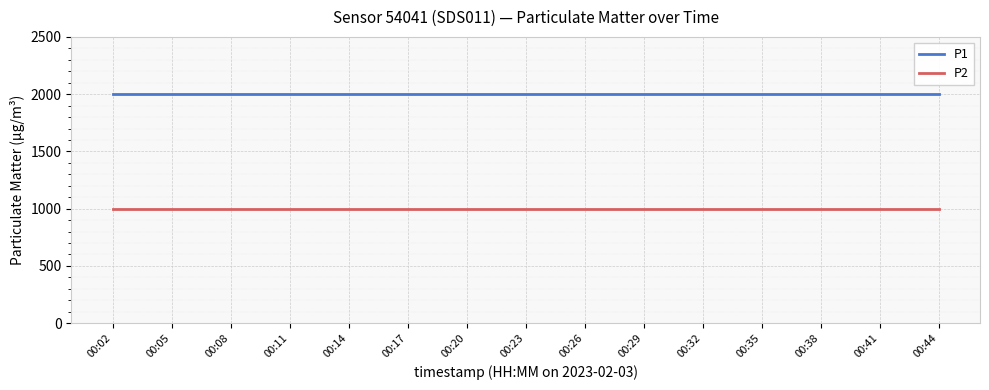

How many lines are shown in the chart?

2